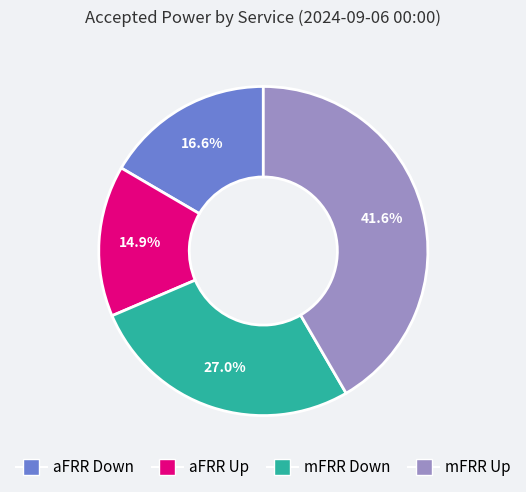

Does mFRR Down account for over 50% of the chart?

No